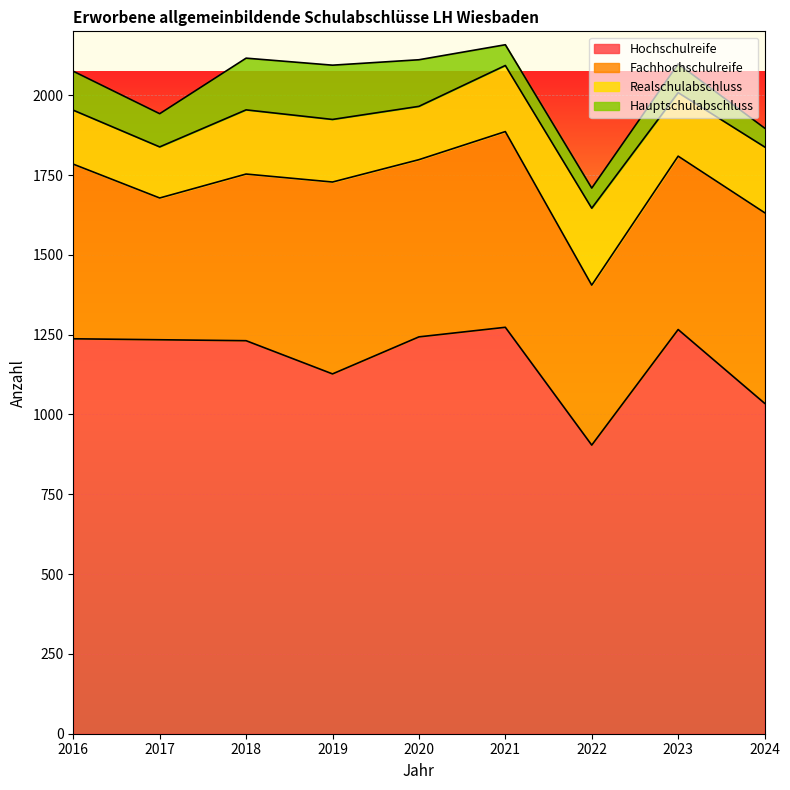

What is the sum of all Fachhochschulreife values?

4923